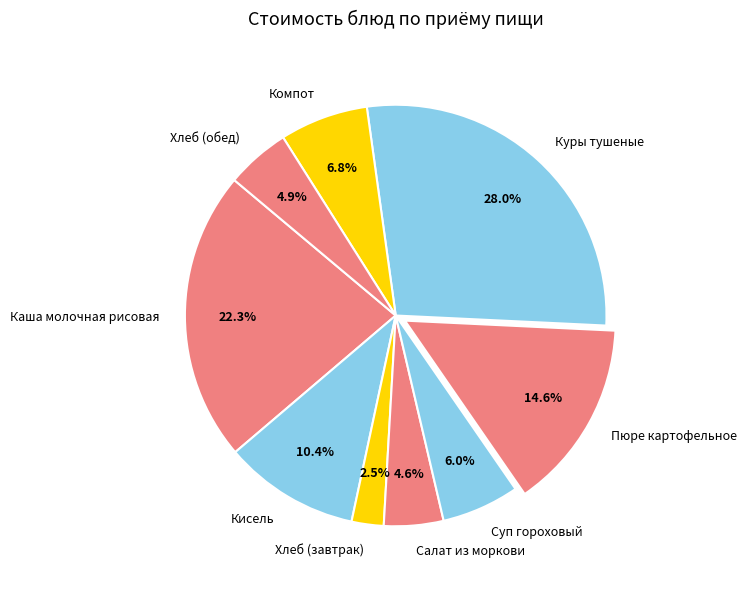

What is the smallest slice in the pie chart?

Хлеб (завтрак)